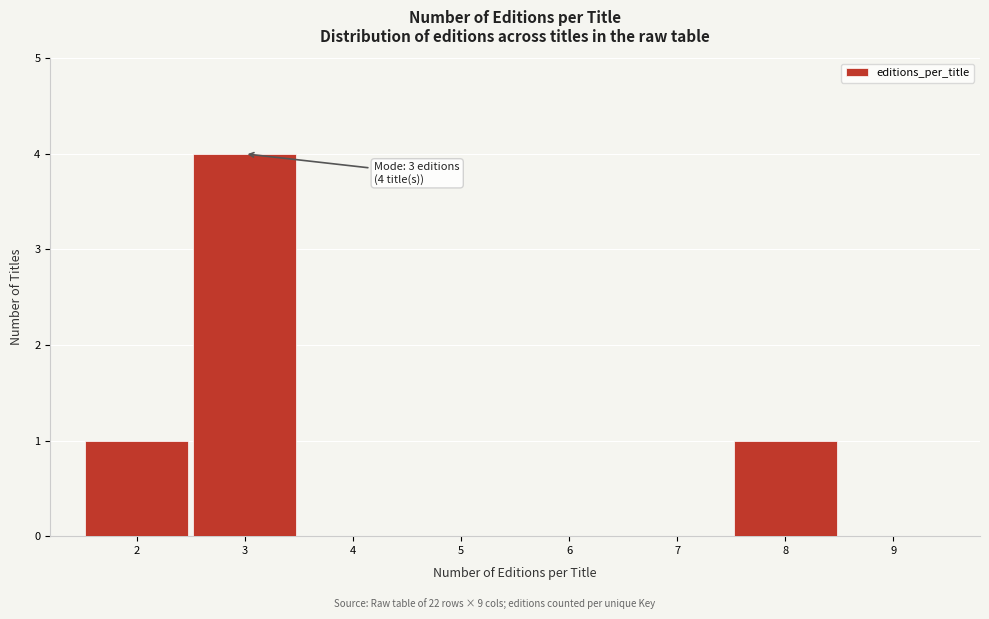

Which range on the x-axis has the tallest bar?

2.5 to 3.5